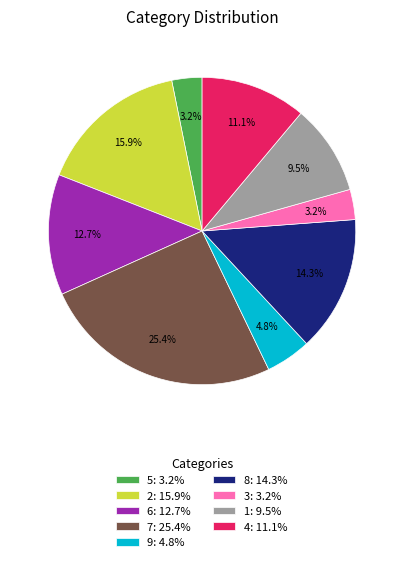

Do 8: 14.3% and 7: 25.4% together represent more than half of the pie?

No